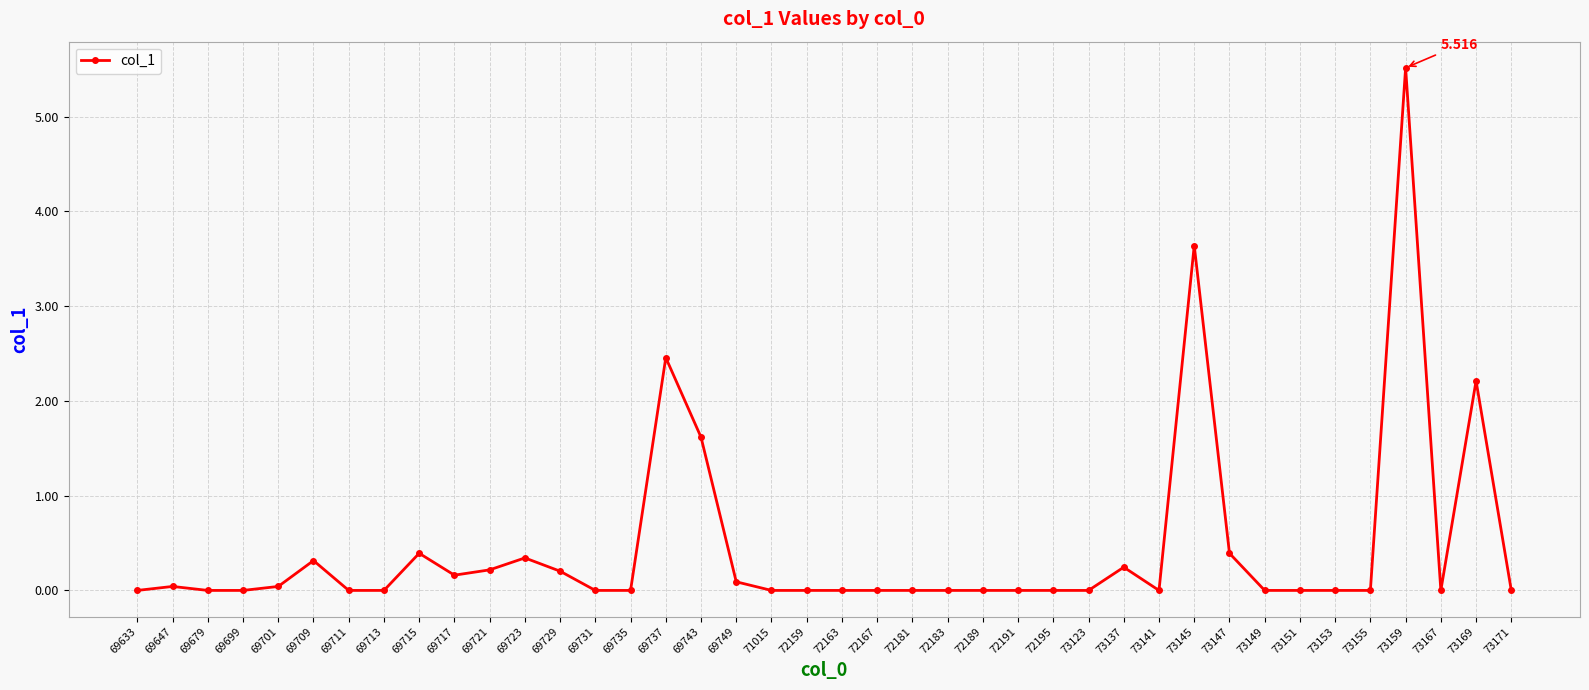

Count the number of data series in this chart.

1